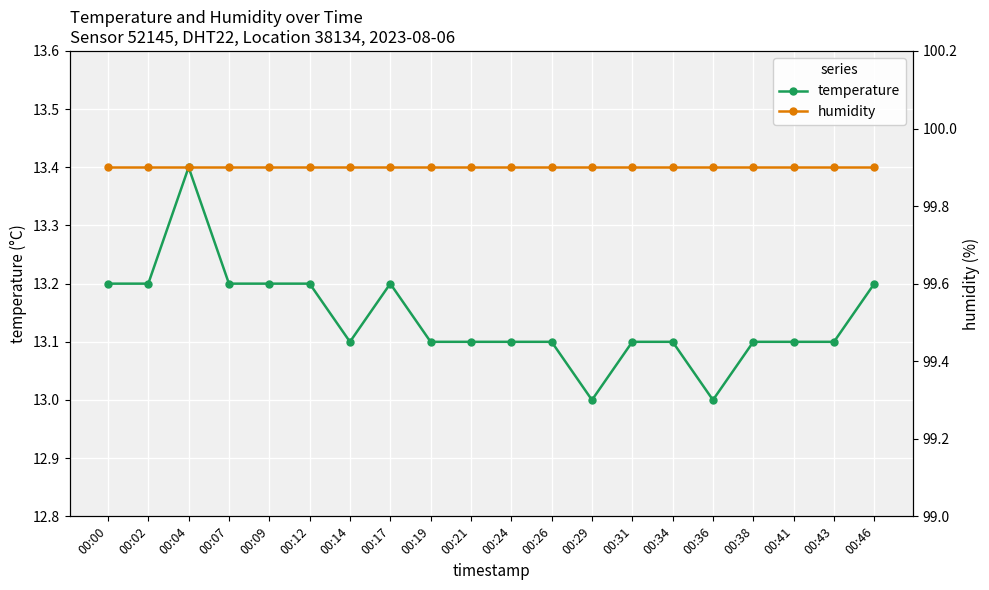

What is the value of the temperature point at the 8th from the left?

13.2